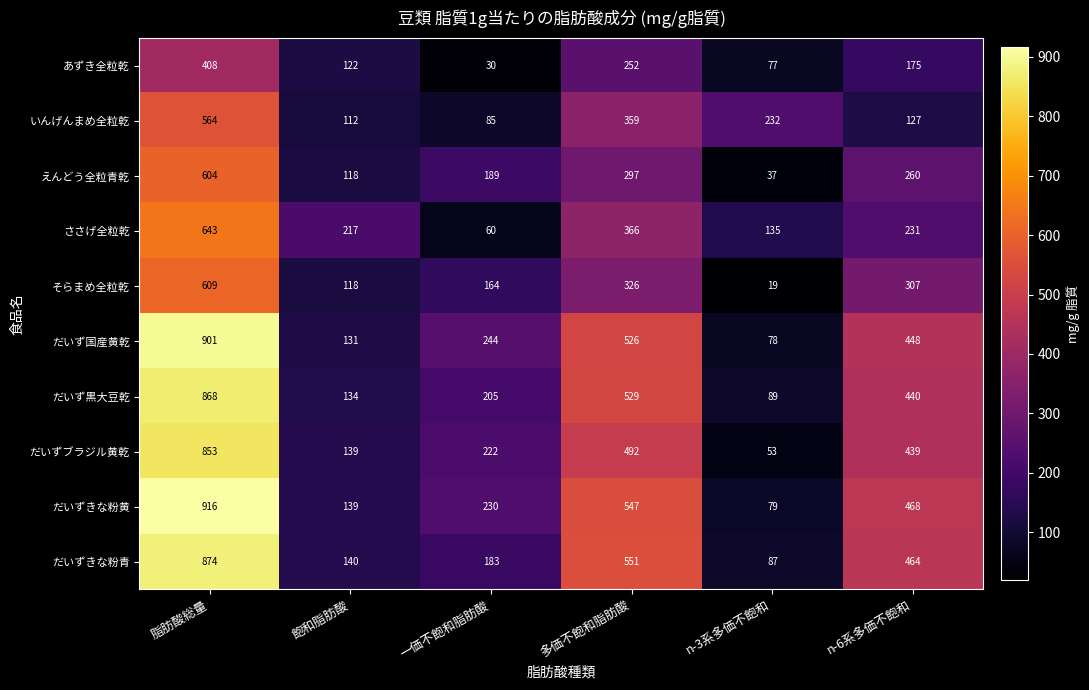

What is the difference between the maximum and second lowest values in the そらまめ全粒乾 series?

491